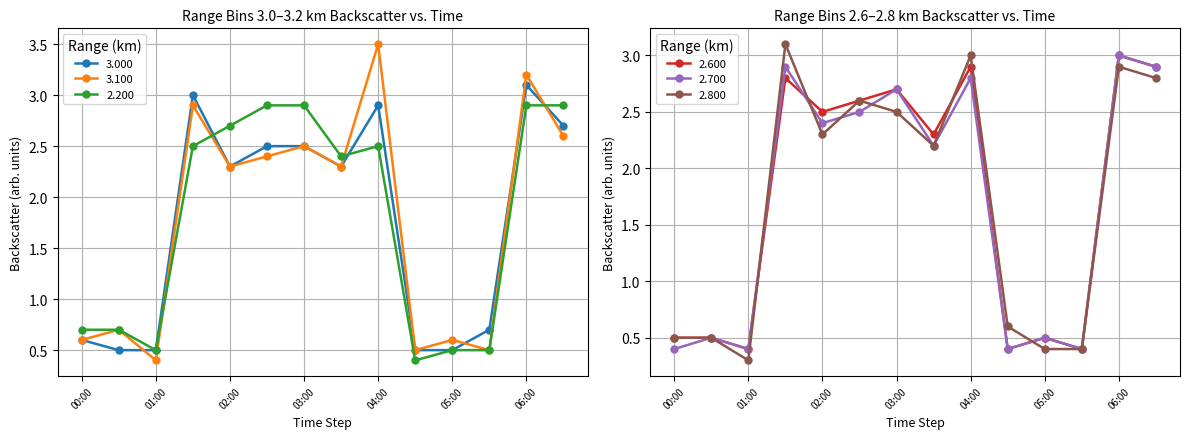

What is the sum of the 3.000 values at 06:00 and 03:00?

5.6